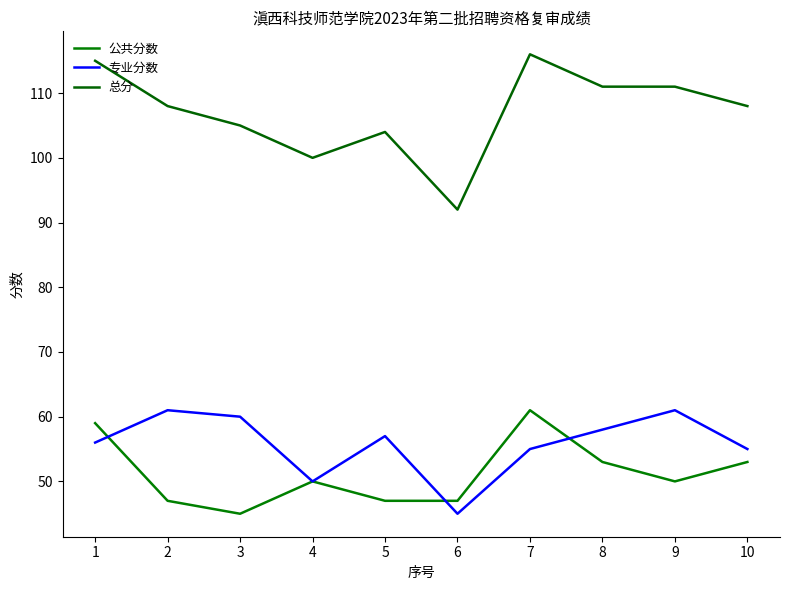

What are all the series names shown in the legend?

公共分数, 专业分数, 总分